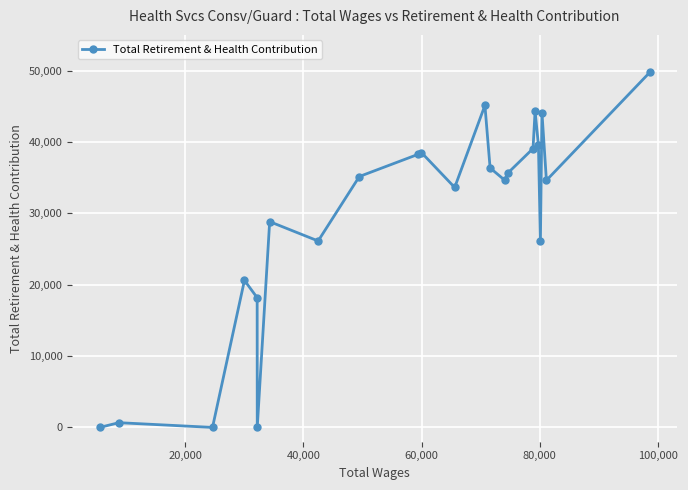

What is the difference between the second highest and second lowest values?

45126